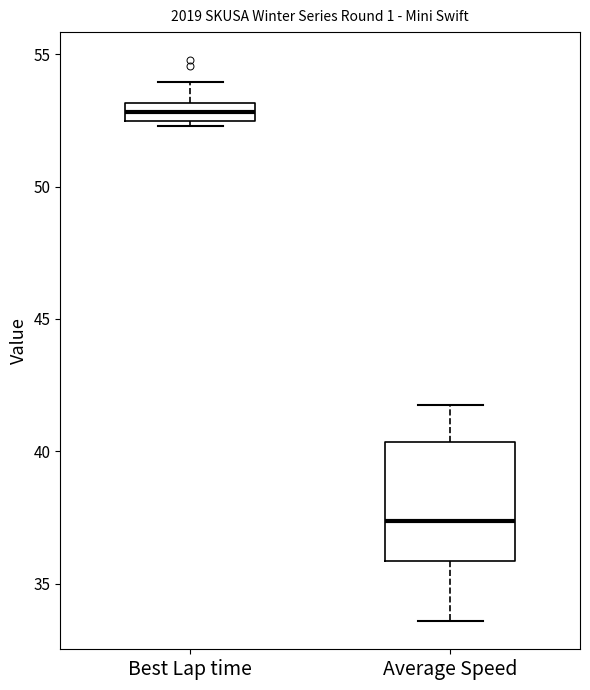

Where is the lower edge of the box for Best Lap time on the y-axis? The values are not printed on the chart, so give them approximately, as read against the axis.

52.5